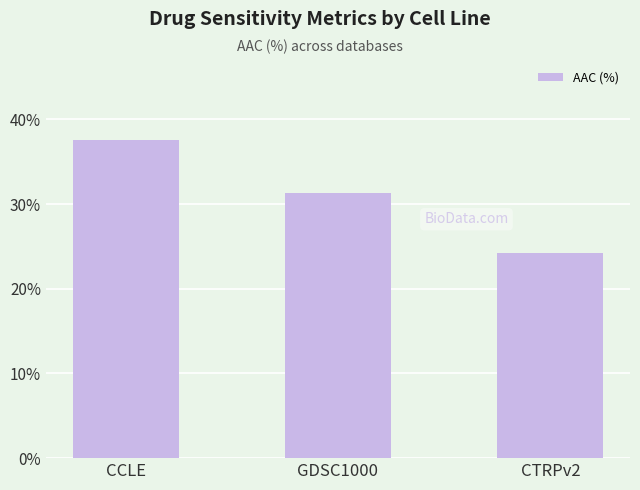

What is the value of the 2nd bar from the left?

31.3